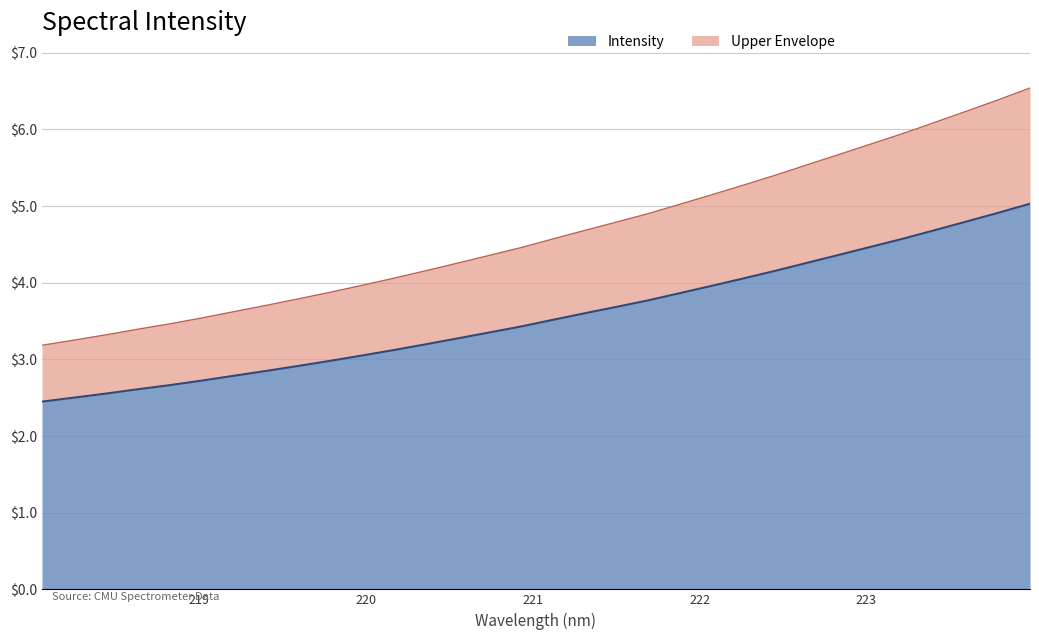

What is the change in value from 222.6447 to 222.8355?

+0.1